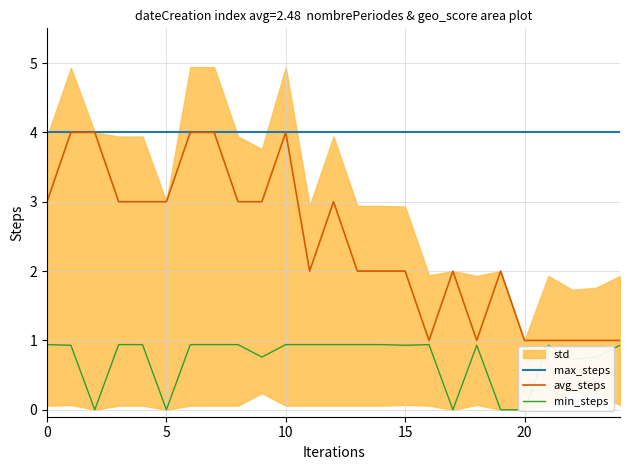

True or false: min_steps and max_steps cross at least once.

False